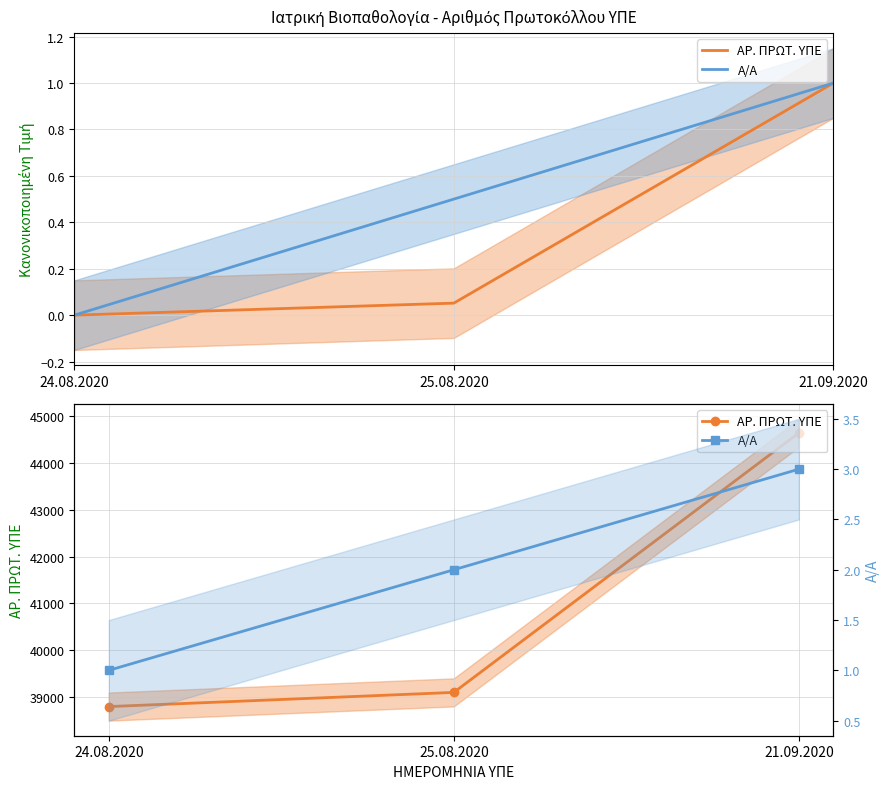

Does the chart have visible grid lines?

Yes